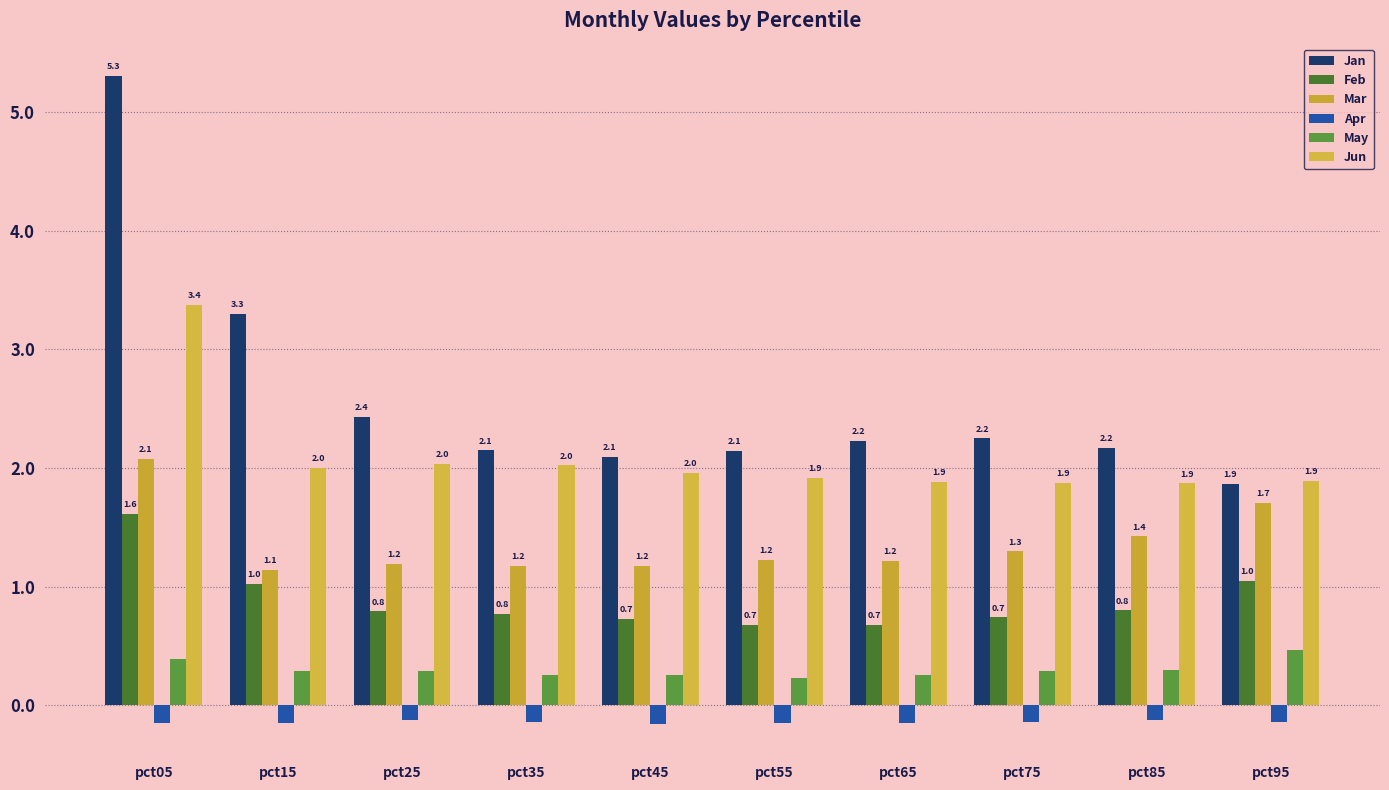

Which series changed the most between pct05 and pct85?

Jan